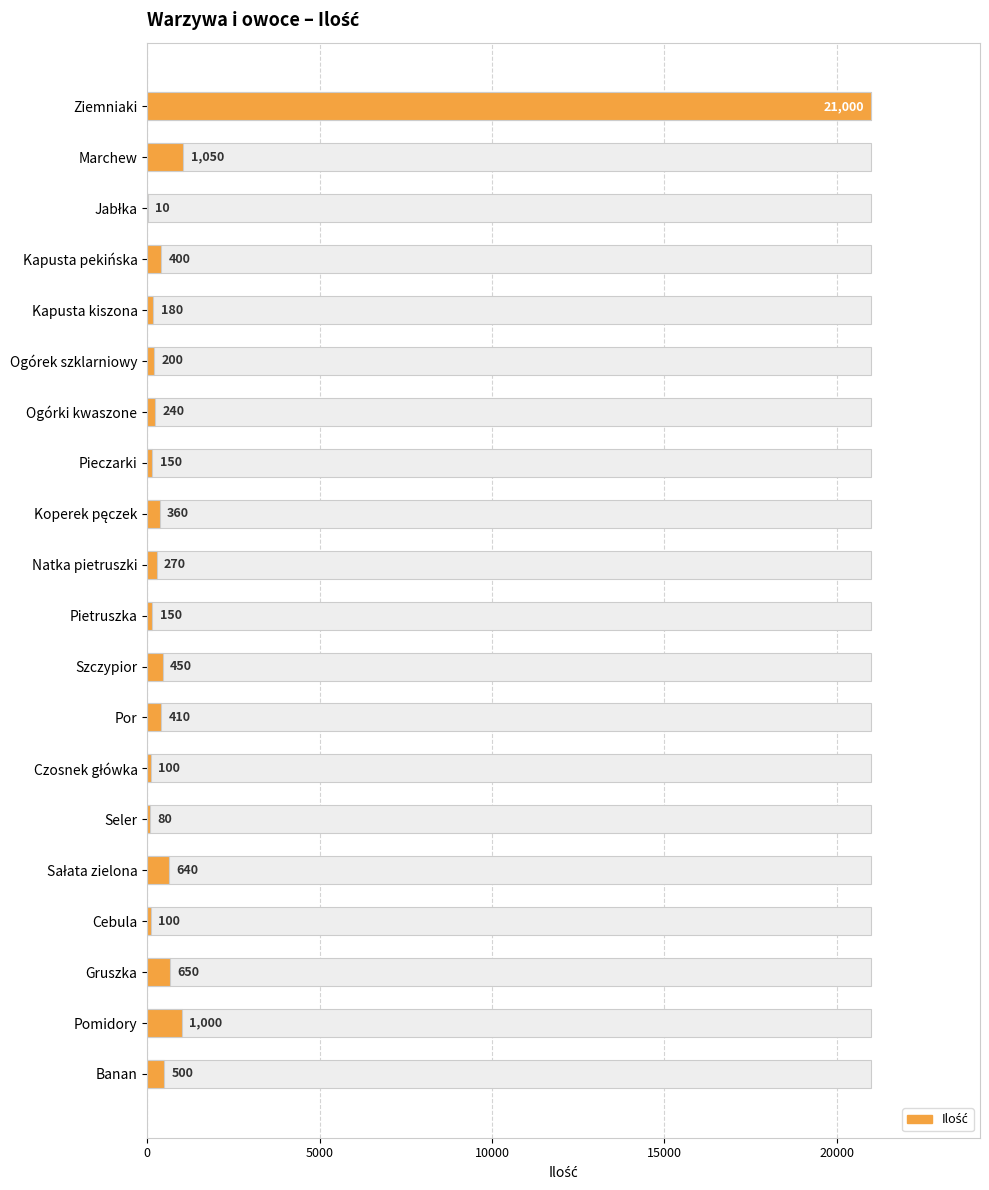

The value at Marchew is 434. True or false?

False